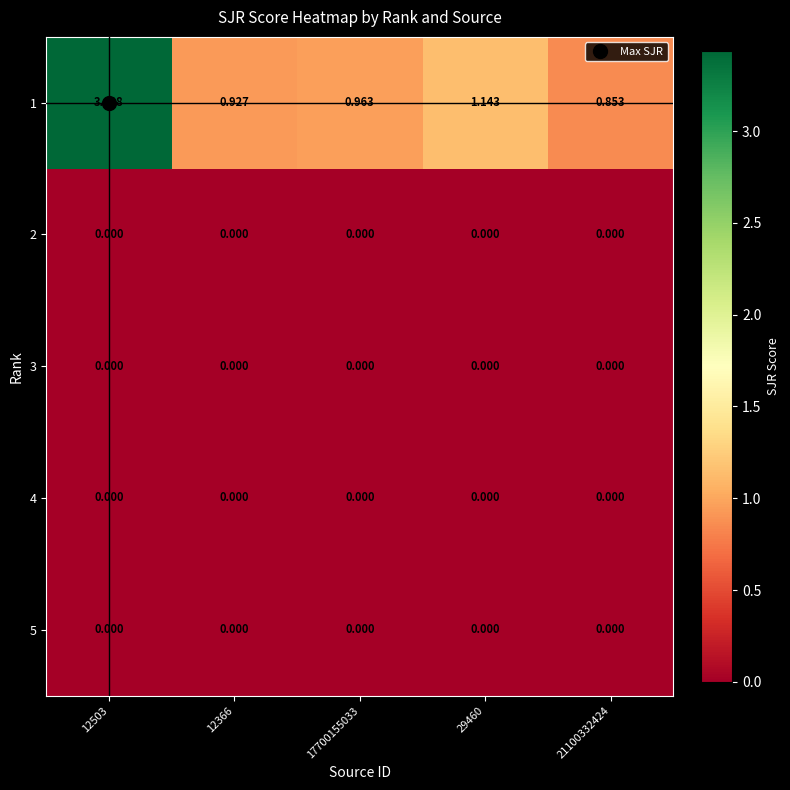

Is the value of 2 at 12366 greater than the value of 1 at 12366?

No